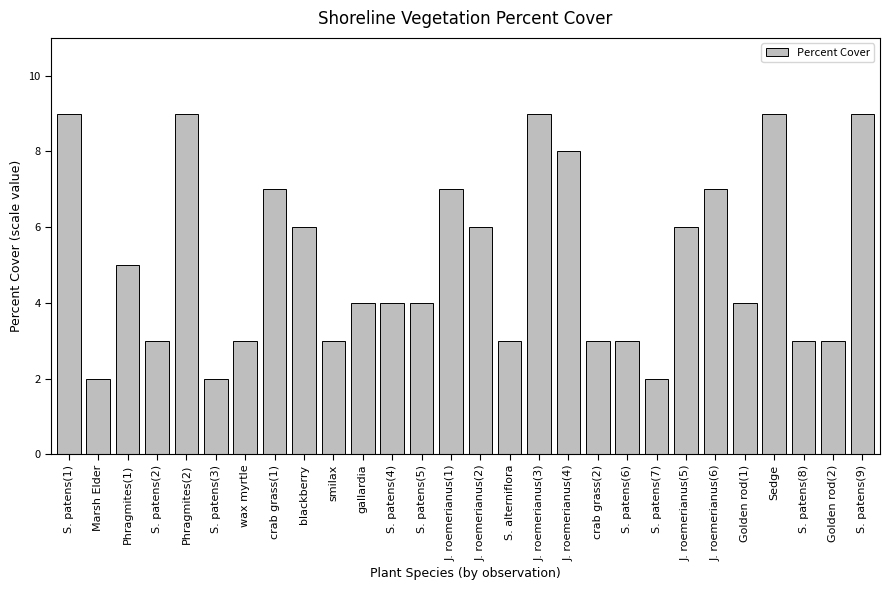

What is the maximum value shown in the chart?

9